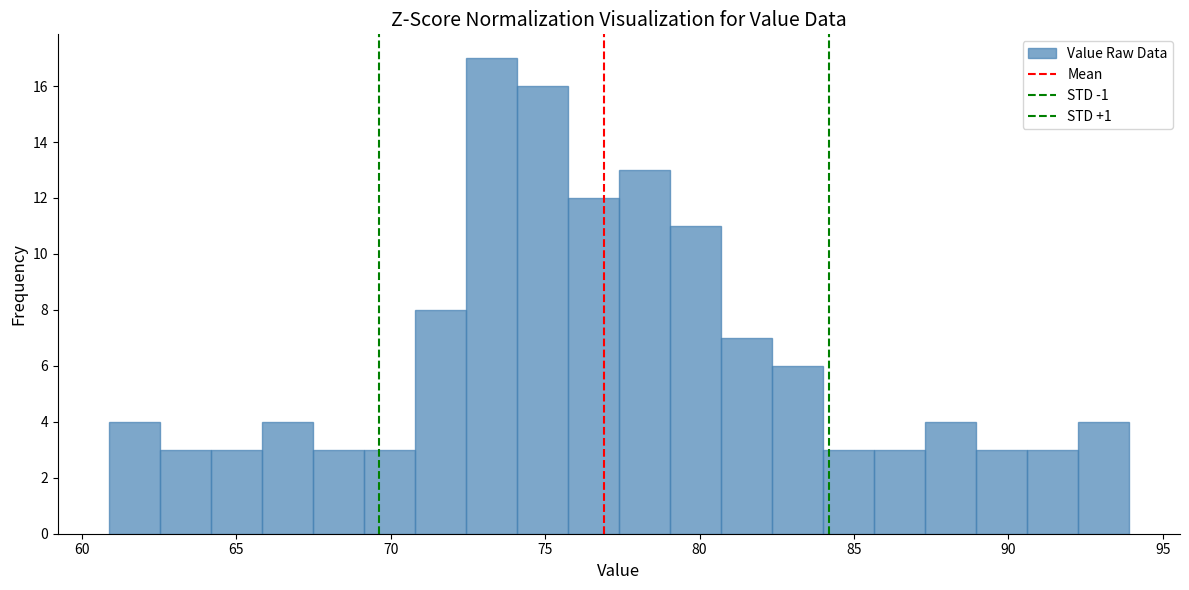

Around what value on the x-axis is the tallest bar? Give the approximate position of its centre, as read against the axis.

73.5